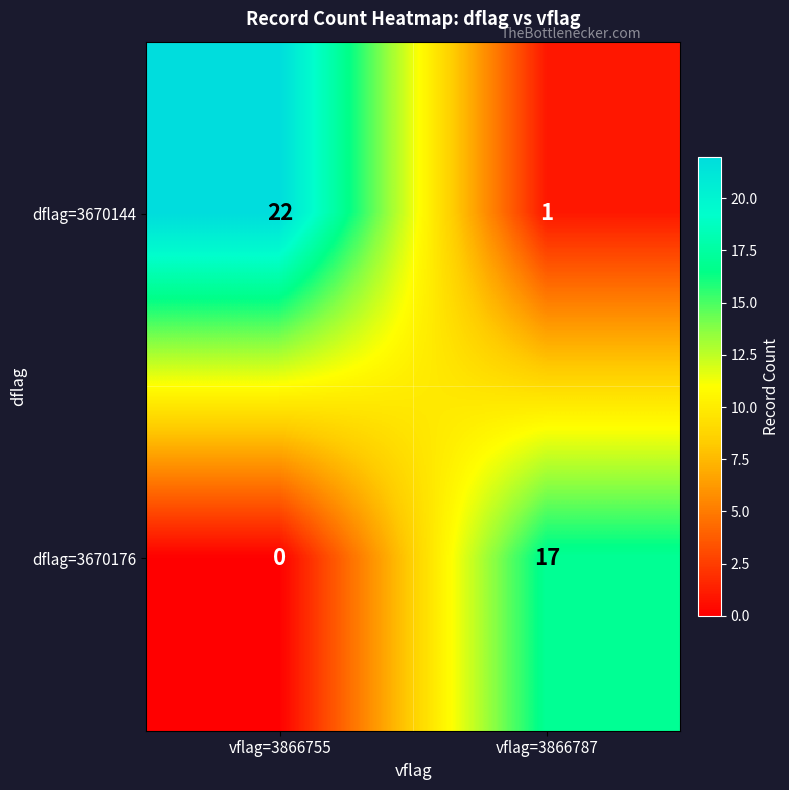

What is the difference between the highest and lowest values at vflag=3866755?

22